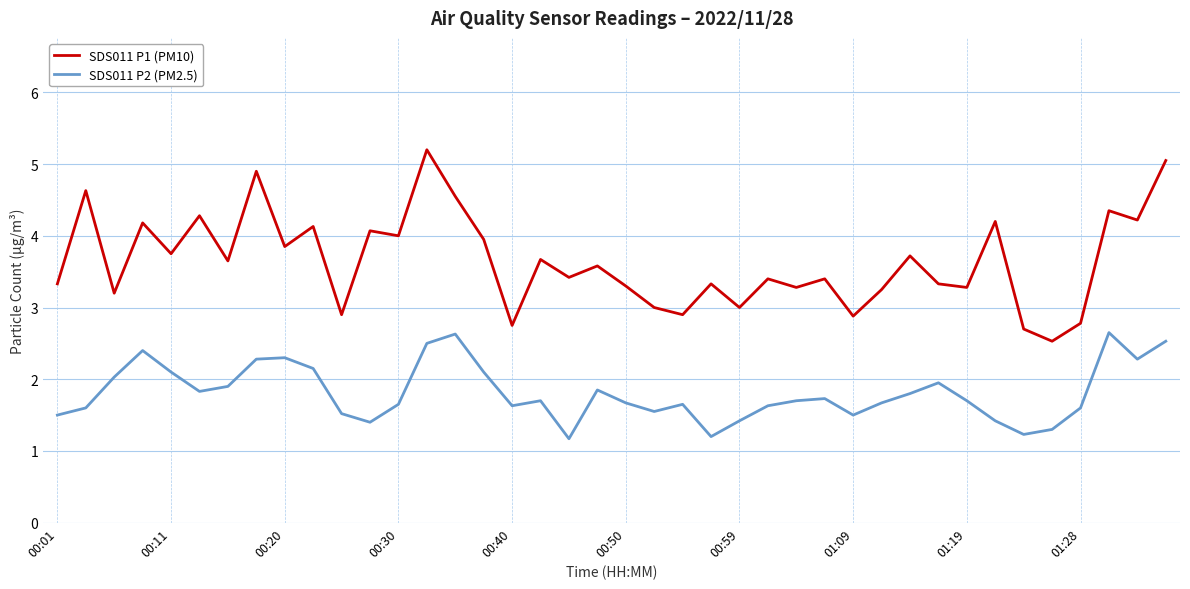

Which series has the largest total across all categories?

SDS011 P1 (PM10)